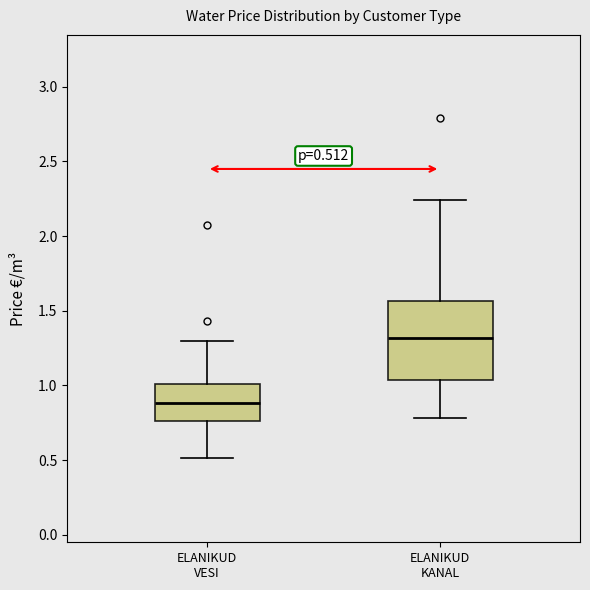

Which box is the tallest, from its lower edge to its upper edge?

ELANIKUD KANAL